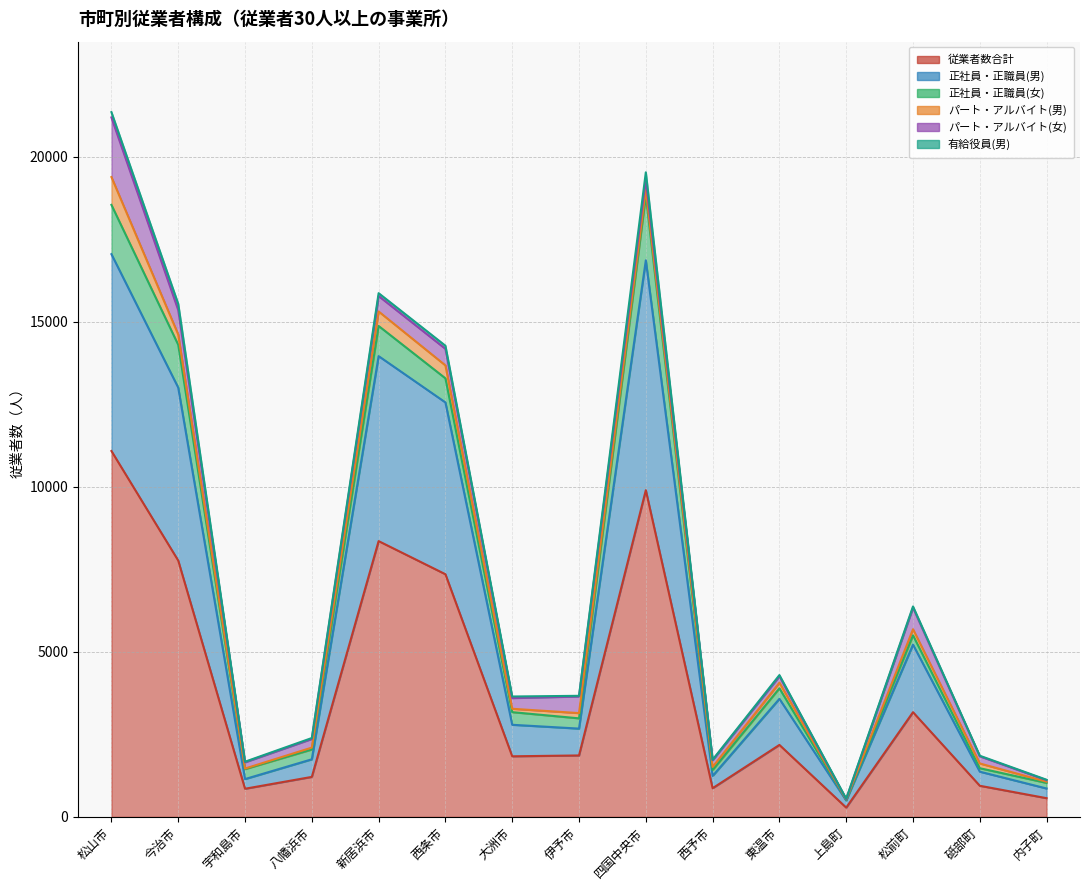

What are all the series names shown in the legend?

従業者数合計, 正社員・正職員(男), 正社員・正職員(女), パート・アルバイト(男), パート・アルバイト(女), 有給役員(男)